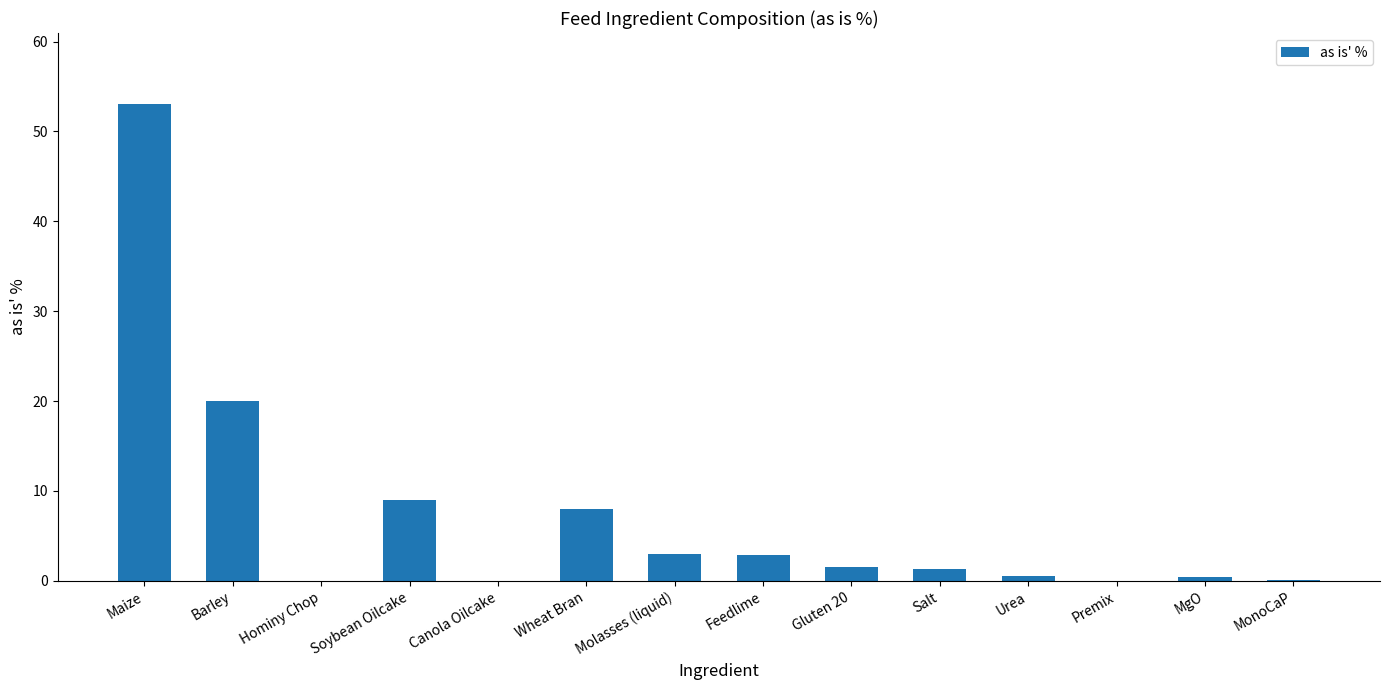

The chart shows a value of 1.3 at Salt. True or false?

True